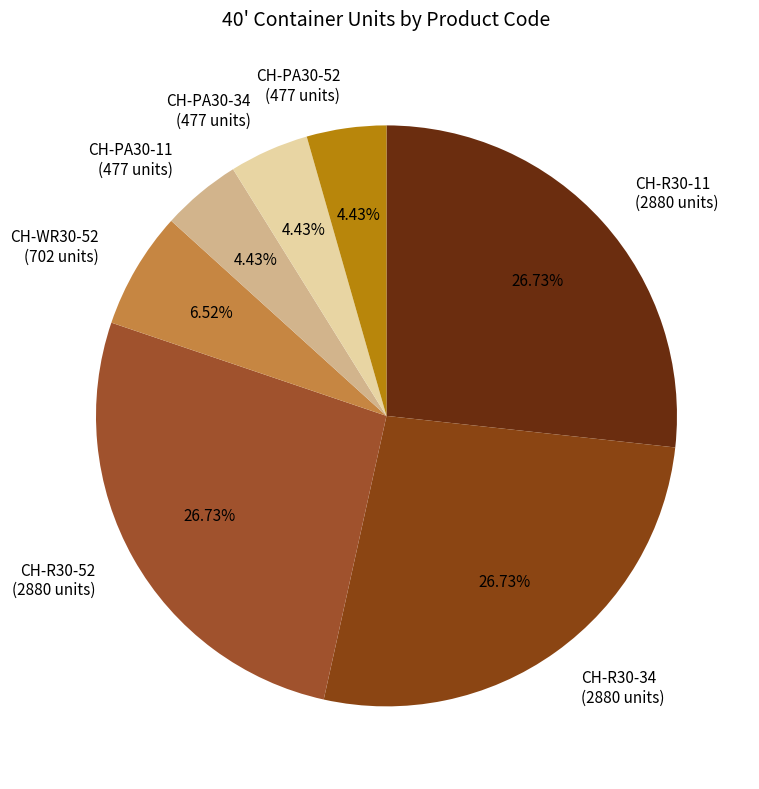

Is the sum of CH-PA30-34 (477 units) and CH-WR30-52 (702 units) greater than half?

No